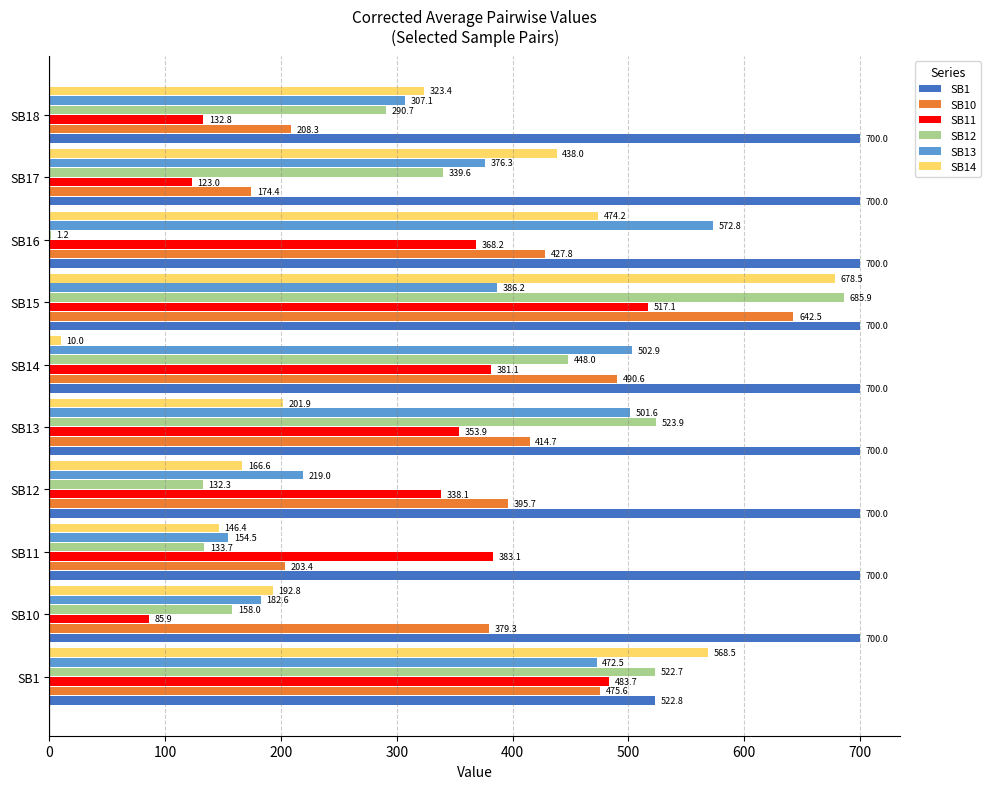

Read the SB10 value at SB18.

208.3